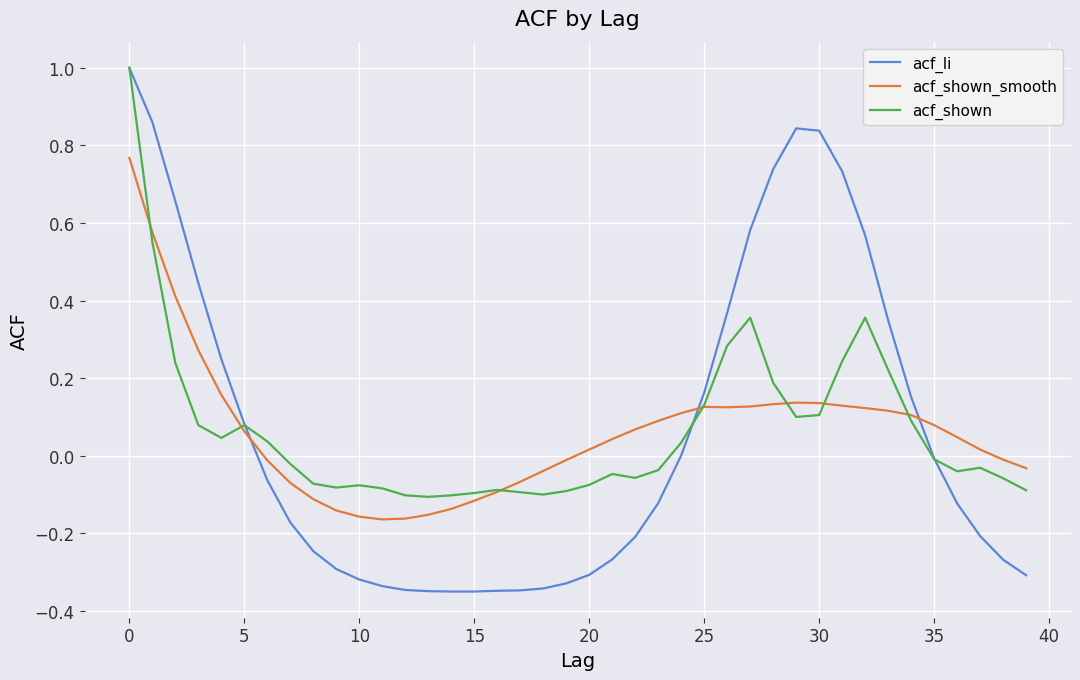

What are all the series names shown in the legend?

acf_li, acf_shown_smooth, acf_shown